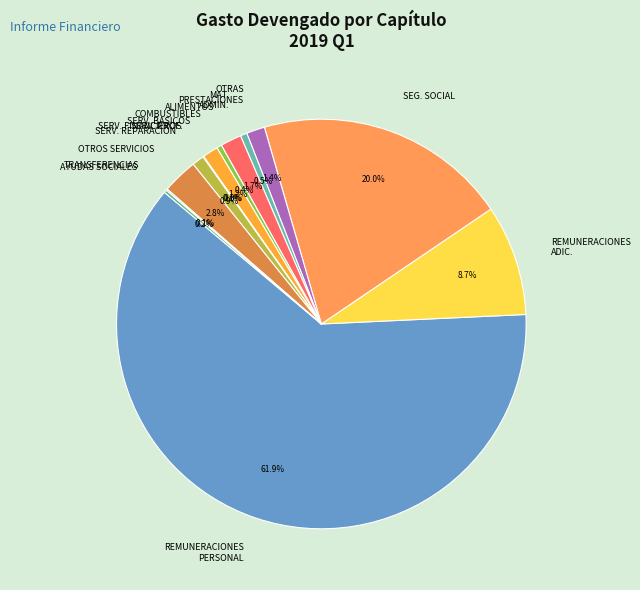

What is the largest slice in the pie chart?

REMUNERACIONES PERSONAL